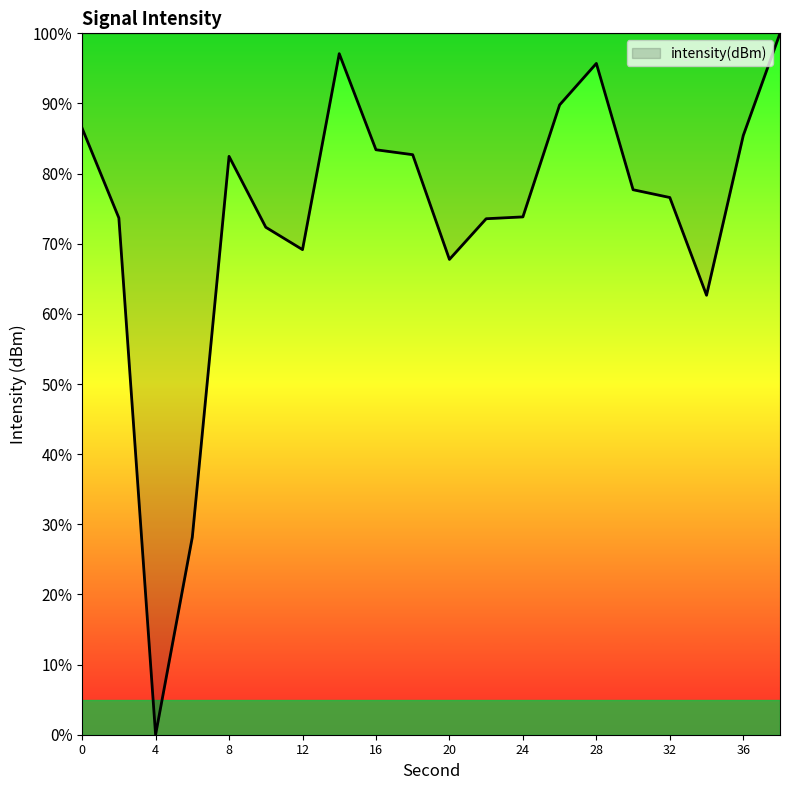

What is the greatest value displayed?

100.0